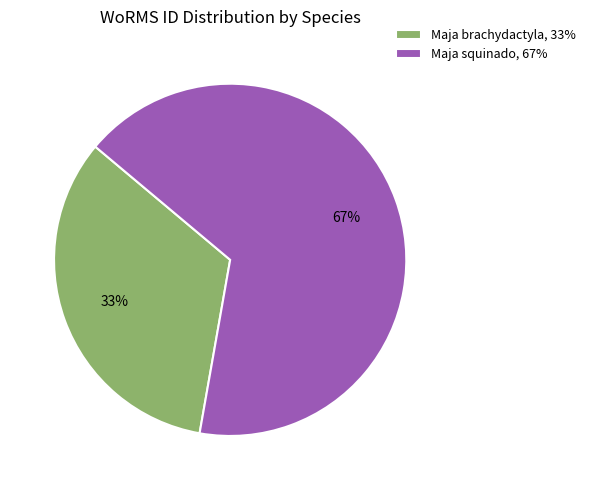

Is there a majority slice in this chart?

Yes